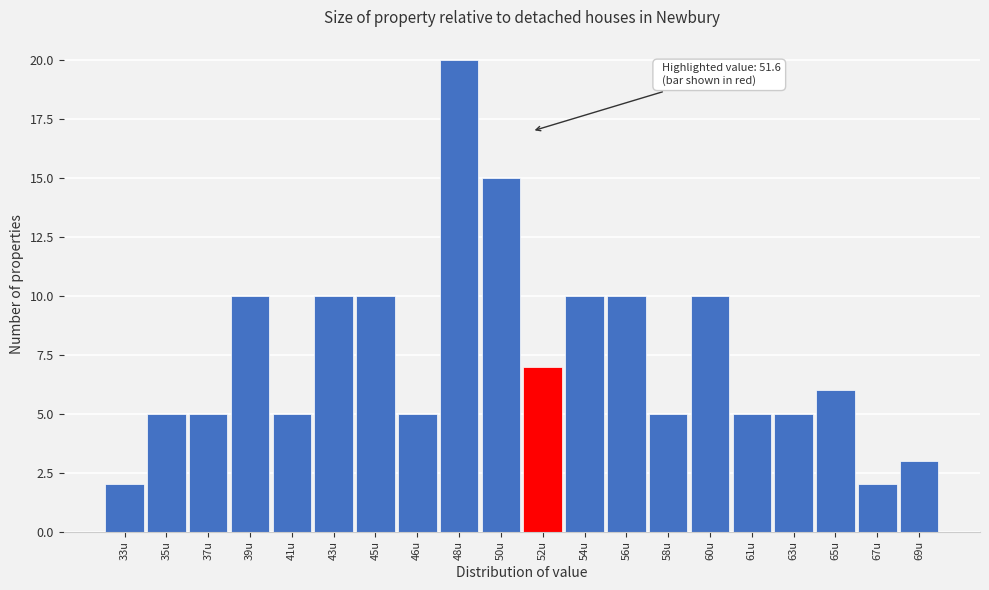

Reading right to left, transcribe all the data shown in this chart.

69u=3	67u=2	65u=6	63u=5	61u=5	60u=10	58u=5	56u=10	54u=10	52u=7	50u=15	48u=20	46u=5	45u=10	43u=10	41u=5	39u=10	37u=5	35u=5	33u=2